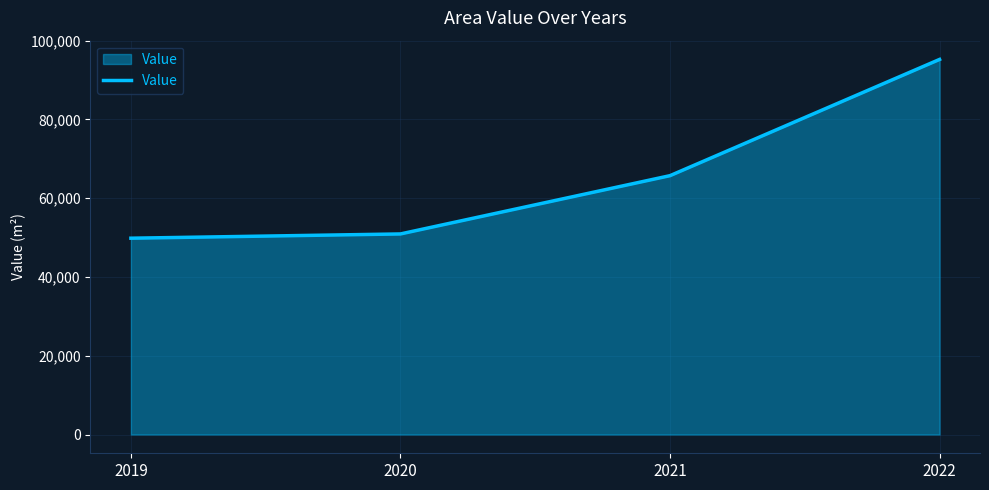

Reading left to right, transcribe all the data shown in this chart.

2019=49854	2020=50936	2021=65737	2022=95254